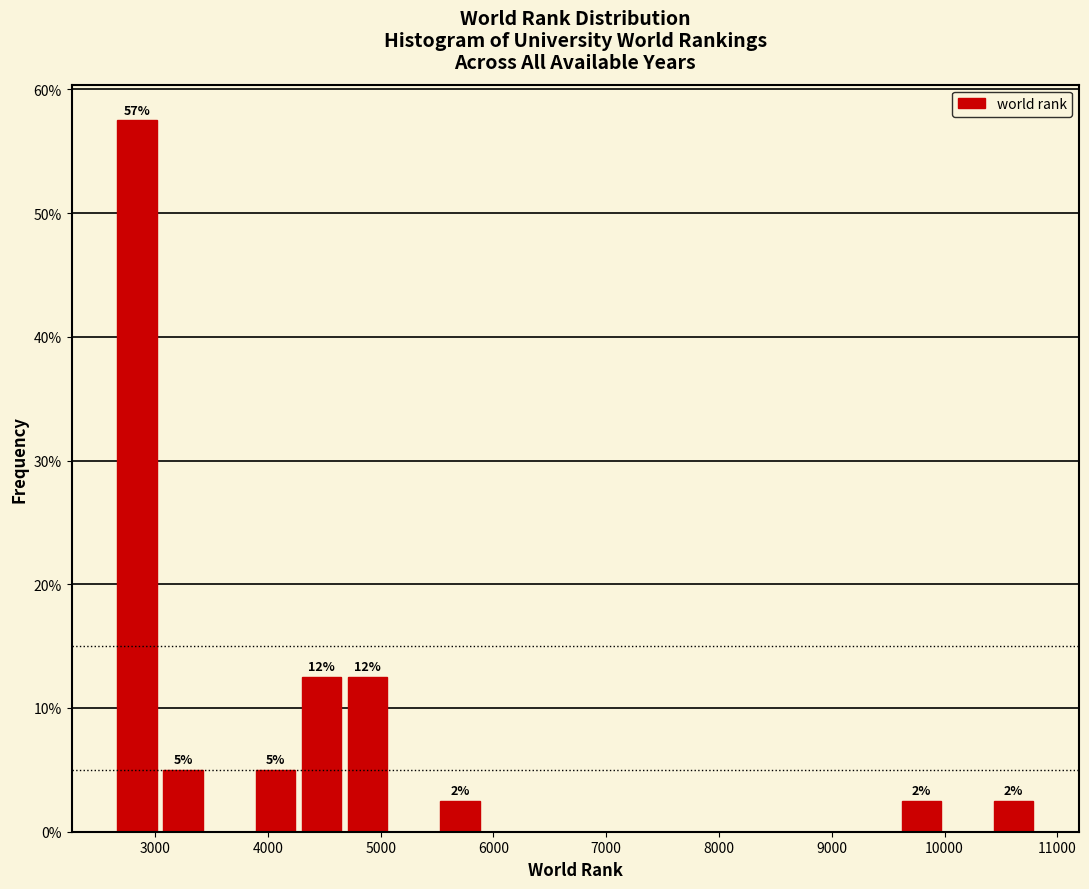

Which range on the x-axis has the tallest bar?

2600 to 3000